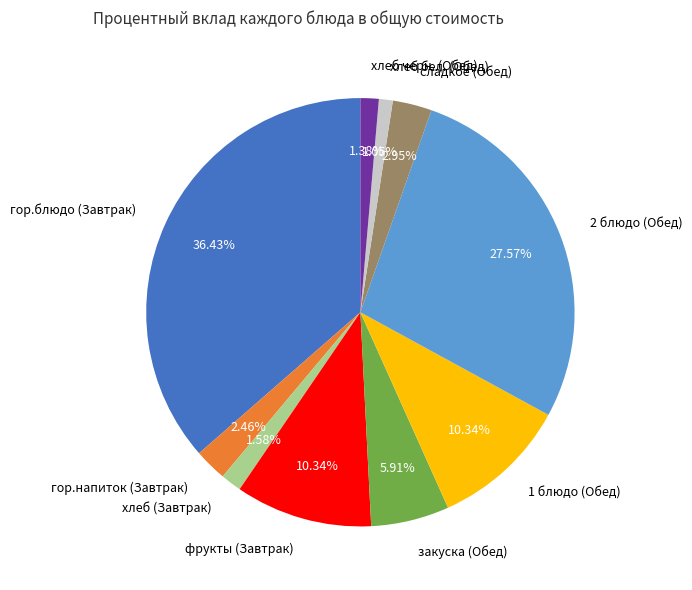

How many segments does this pie chart have?

10